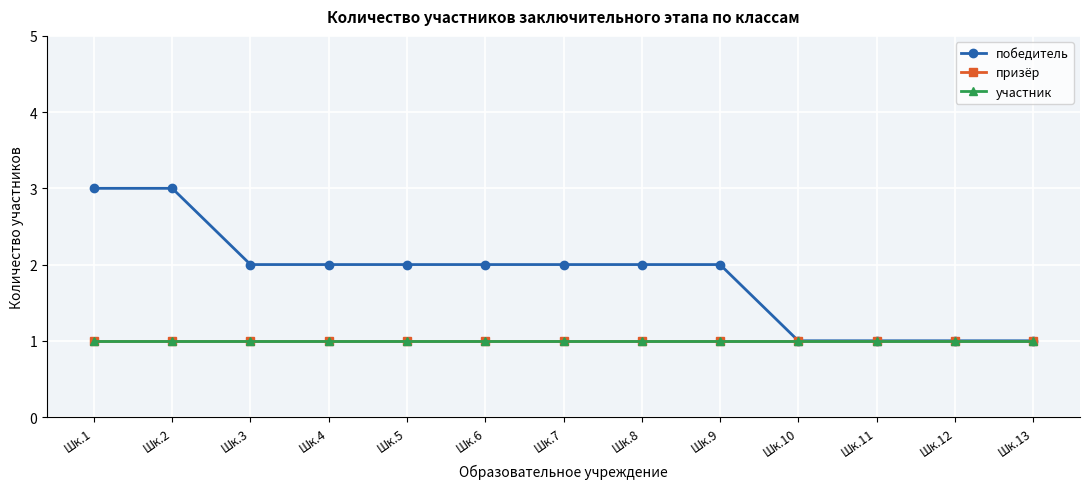

Does the chart have visible grid lines?

Yes